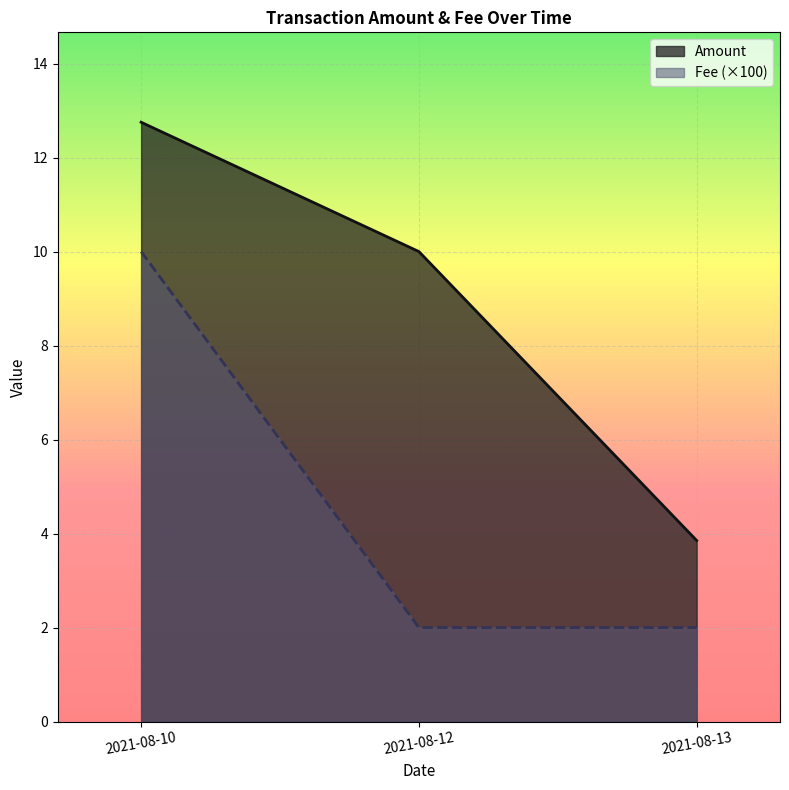

Which series has the widest spread of values?

Amount